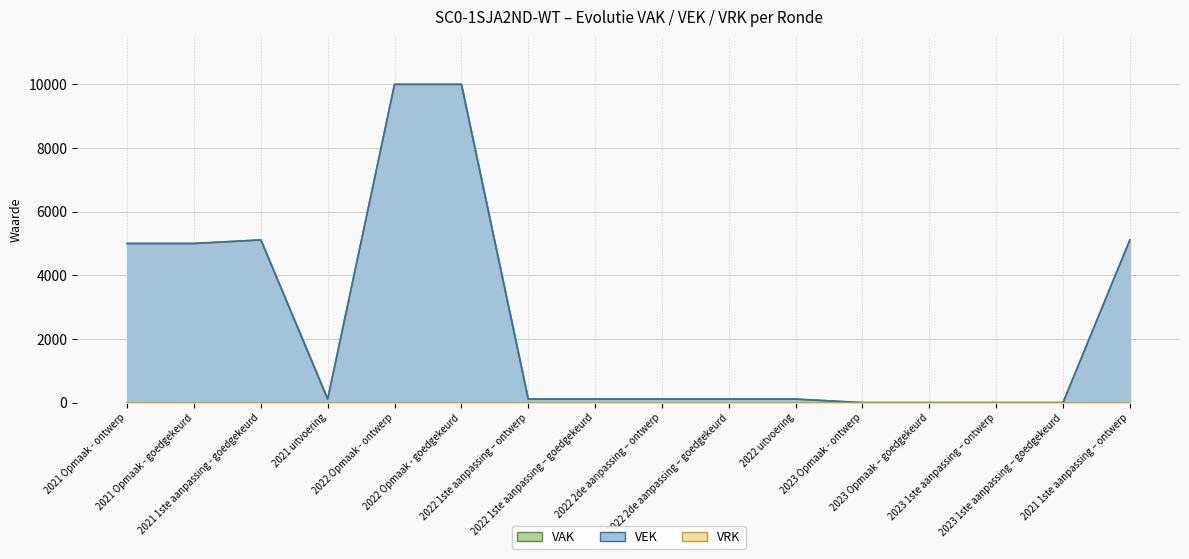

At which category does VEK reach its first local peak?

2021 1ste aanpassing - goedgekeurd